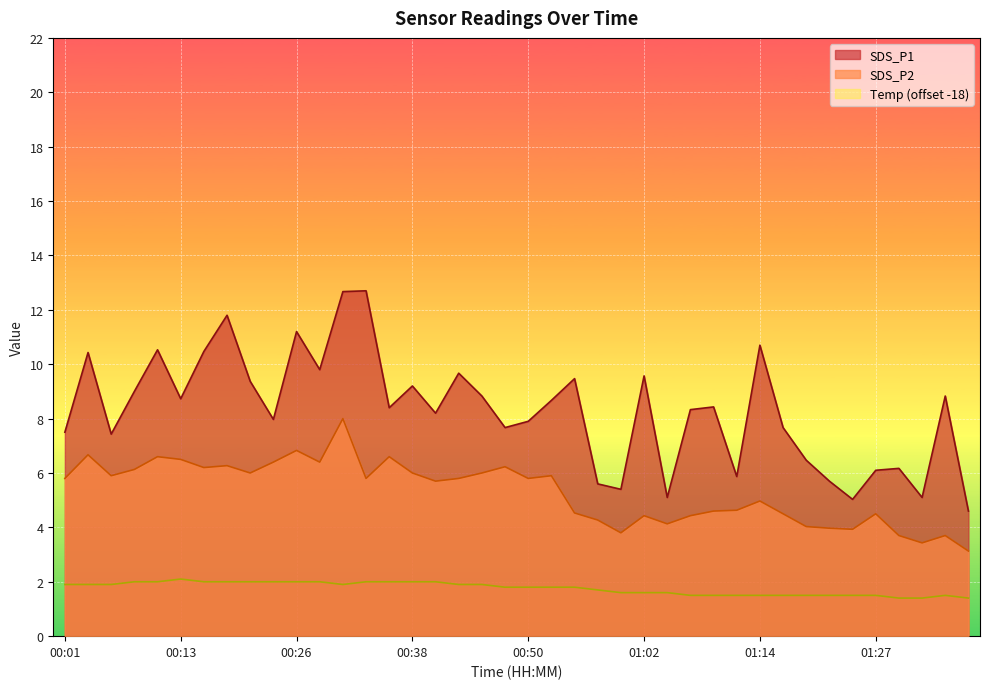

At which category does SDS_P2 reach its first local valley?

00:06